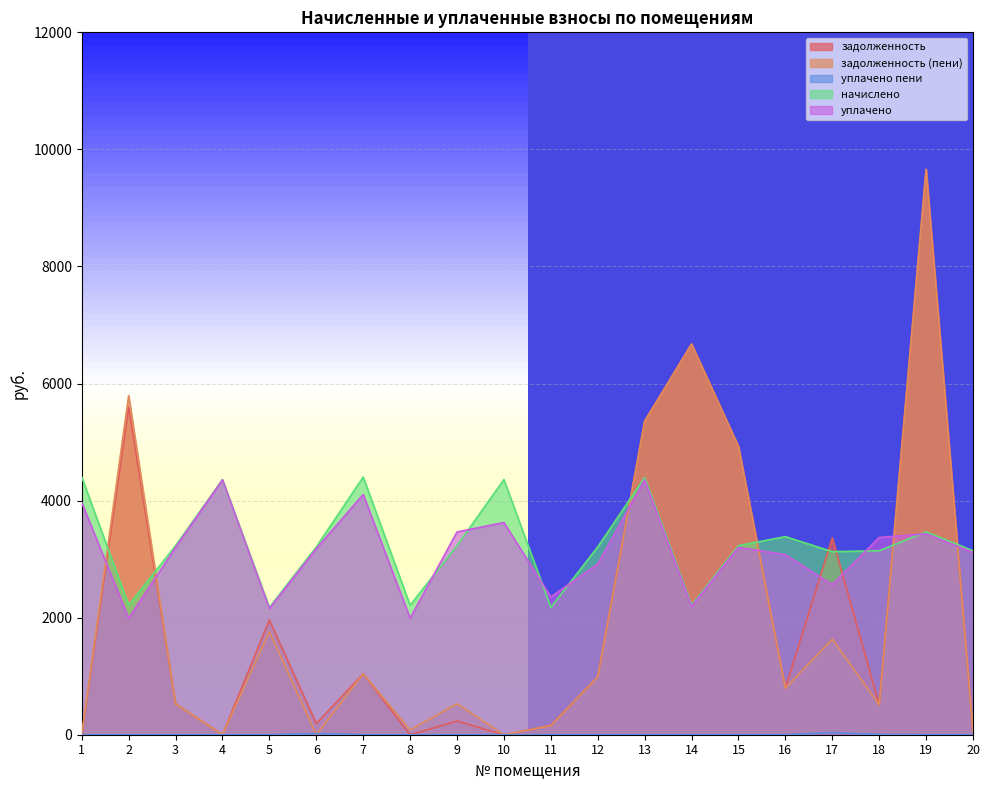

Is the value of задолженность (пени) at 9 greater than the value of начислено at 1?

No